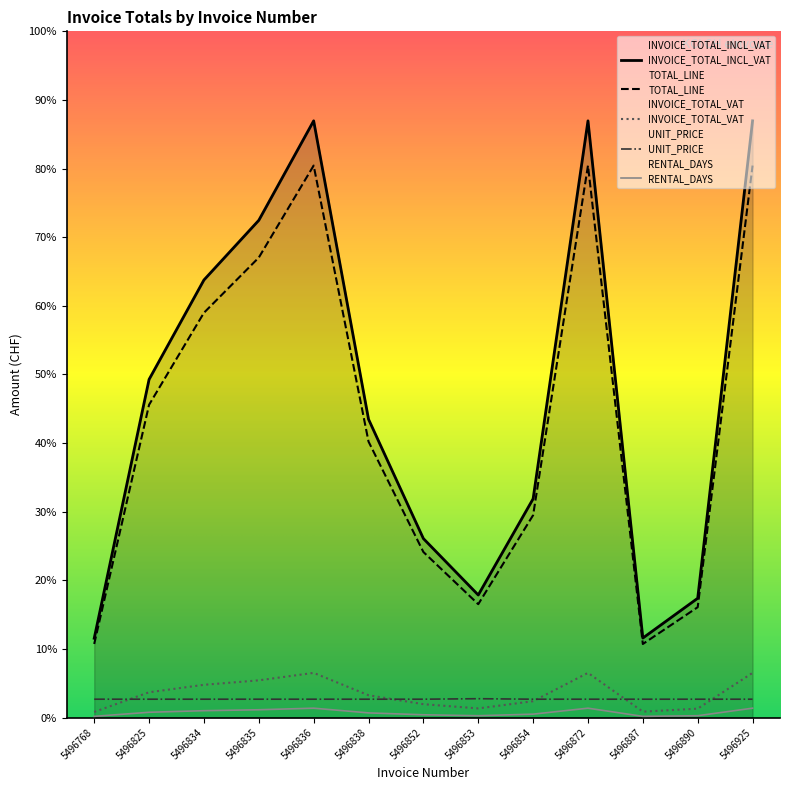

Which series has the largest range (max minus min)?

INVOICE_TOTAL_INCL_VAT